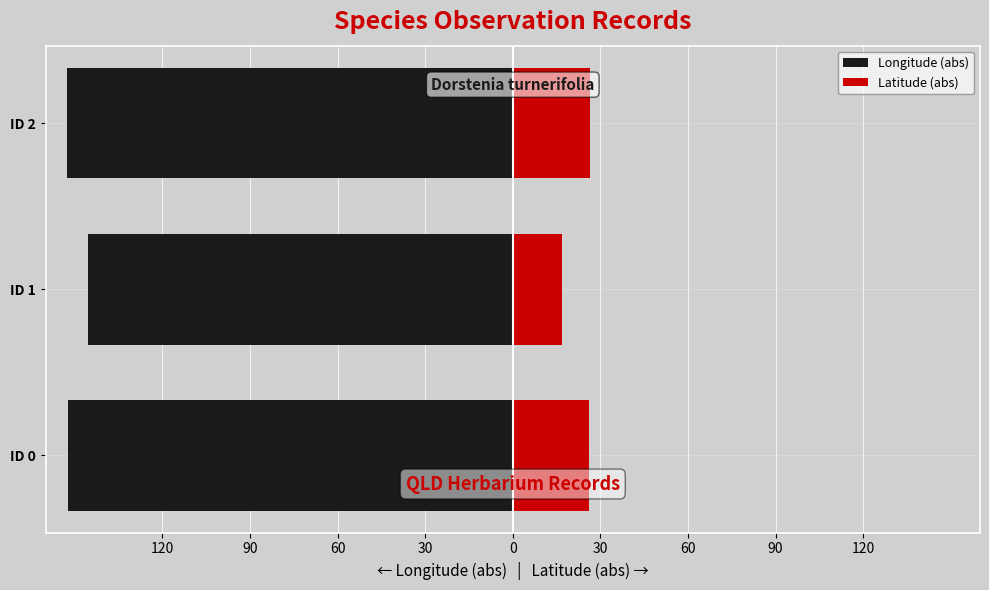

What value does the Longitude (abs) series have at 60?

-152.8